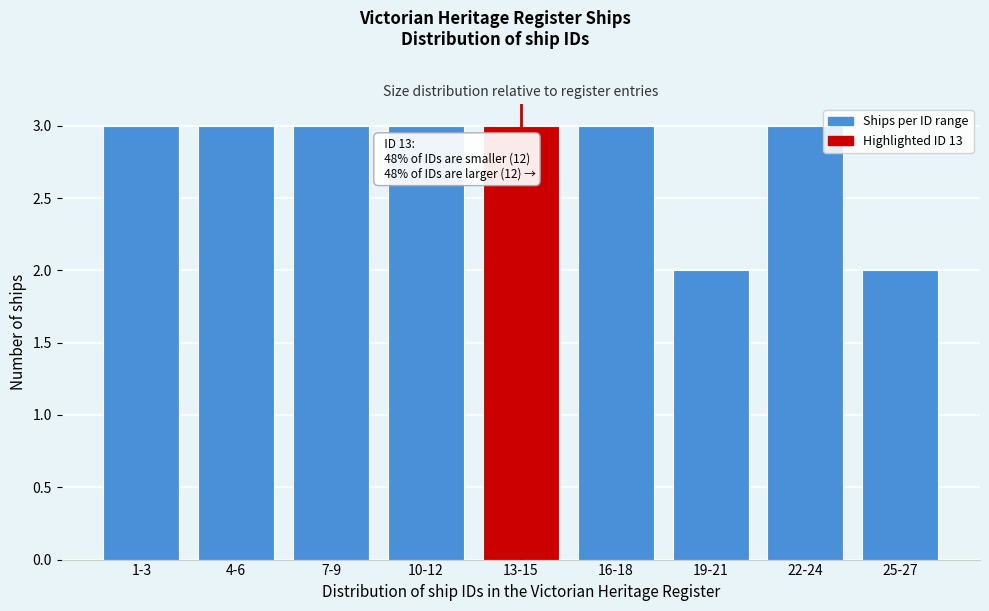

Reading left to right, extract all data points from this chart.

1-3=3	4-6=3	7-9=3	10-12=3	13-15=3	16-18=3	19-21=2	22-24=3	25-27=2